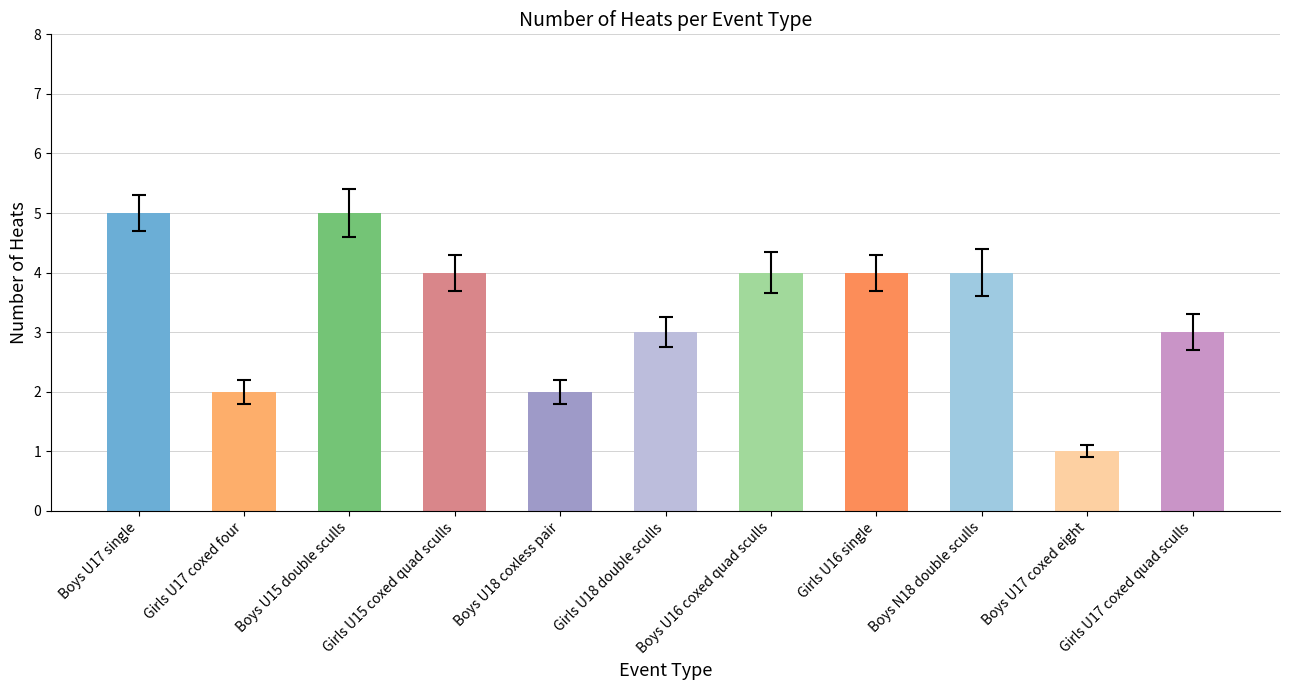

Where does the data first go above 4?

Boys U17 single